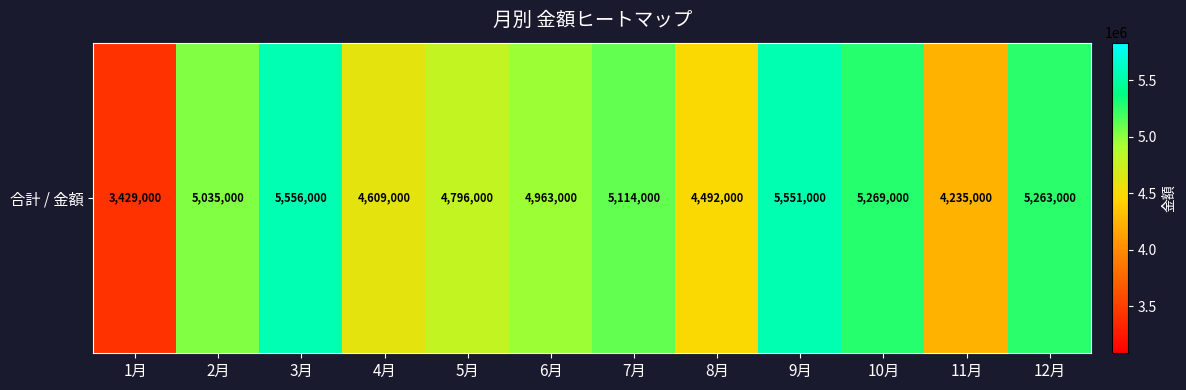

Is it true that the value at 3月 is 5556000?

True